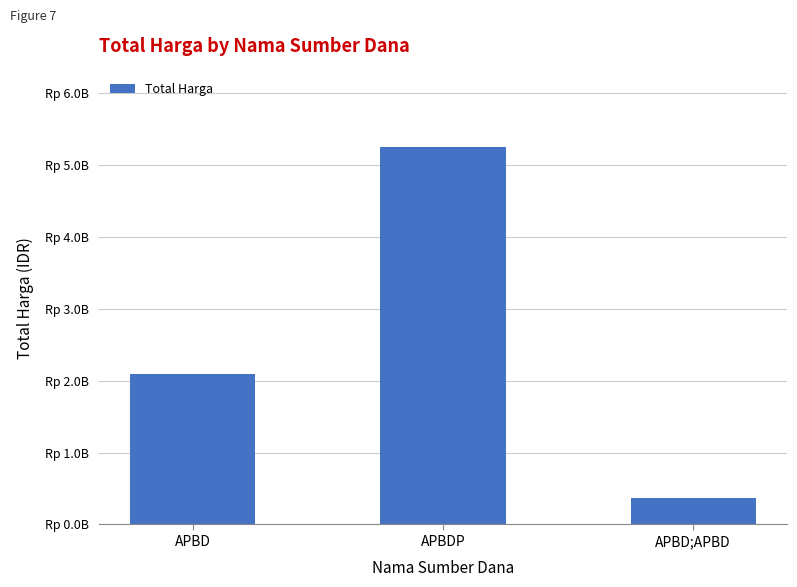

At which label is the value closest to 2810233370?

APBD